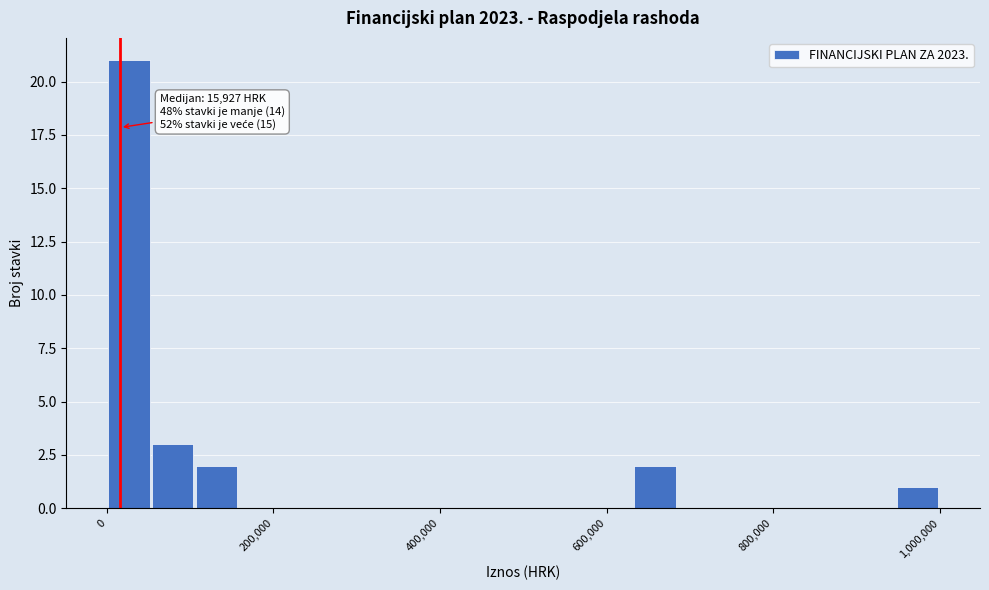

Read against the x-axis, roughly where is the centre of the tallest bar?

20000